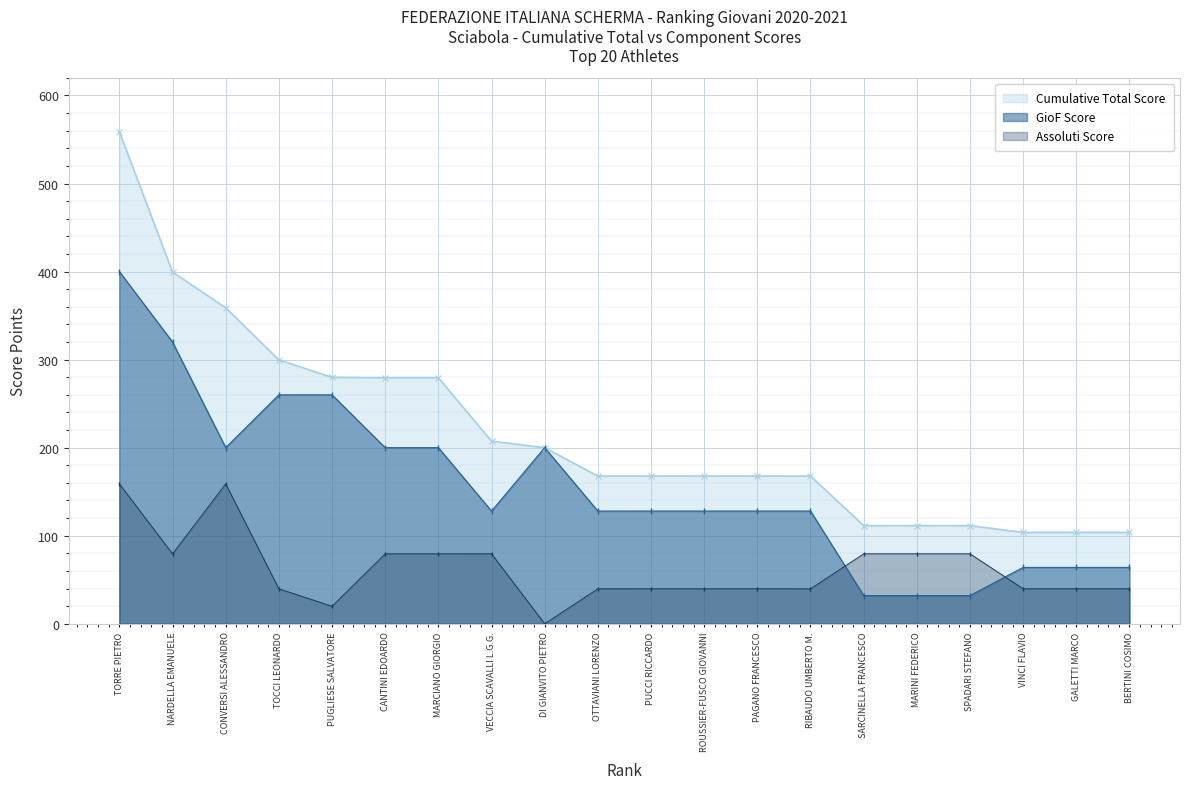

The Cumulative Total Score series shows 111.5 at SPADARI STEFANO. True or false?

True